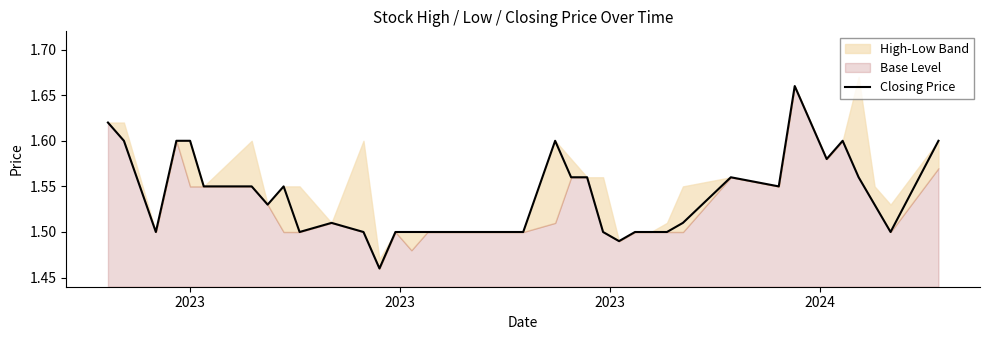

How many points are lower than both their immediate neighbors (excluding endpoints)?

8